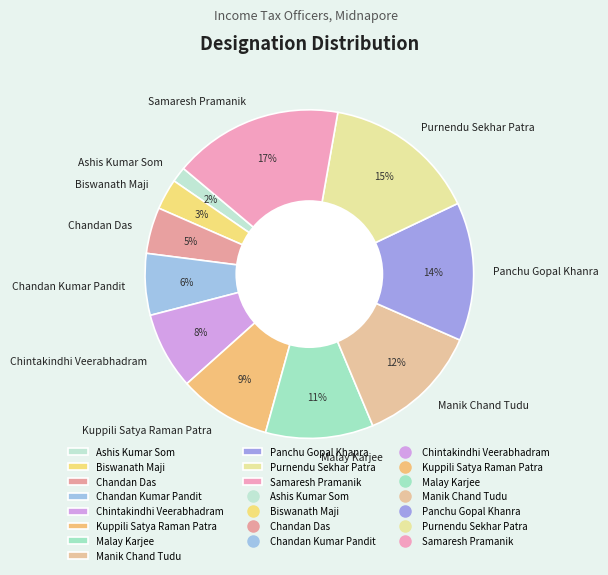

Do Chandan Kumar Pandit and Purnendu Sekhar Patra together represent more than half of the pie?

No